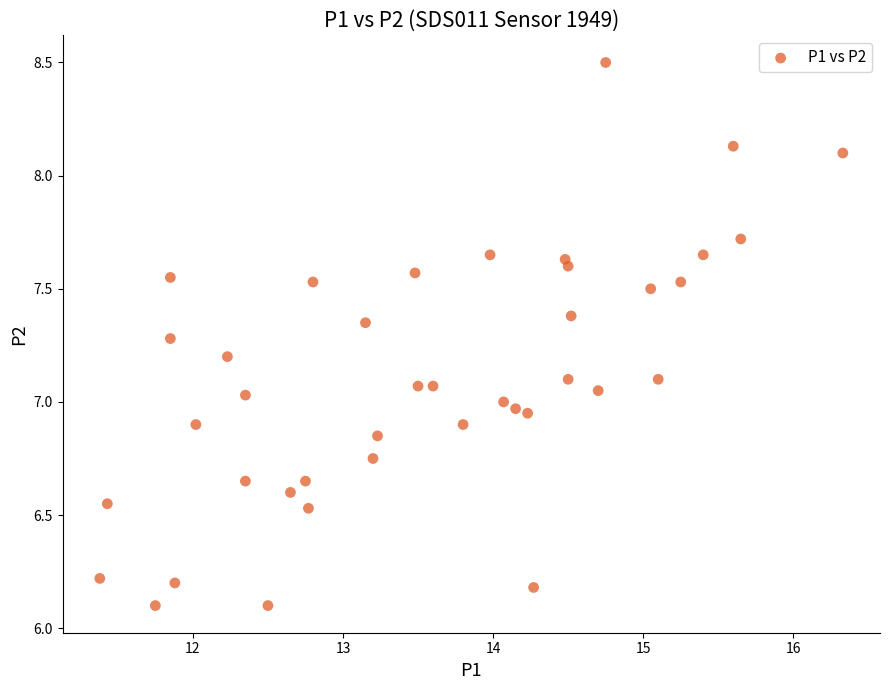

What is the range of X values (max minus min)?

4.9